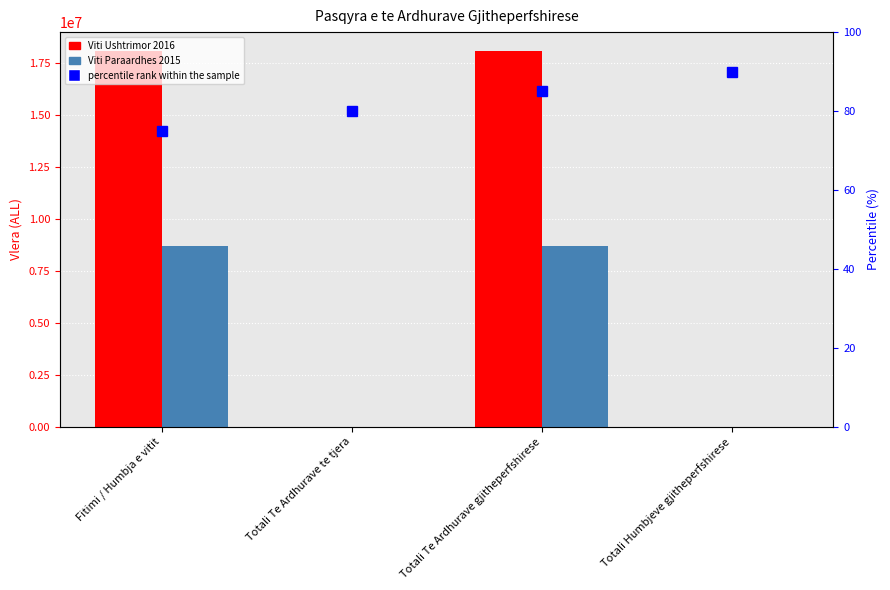

What is the label of the 4th bar from the right?

Fitimi / Humbja e vitit